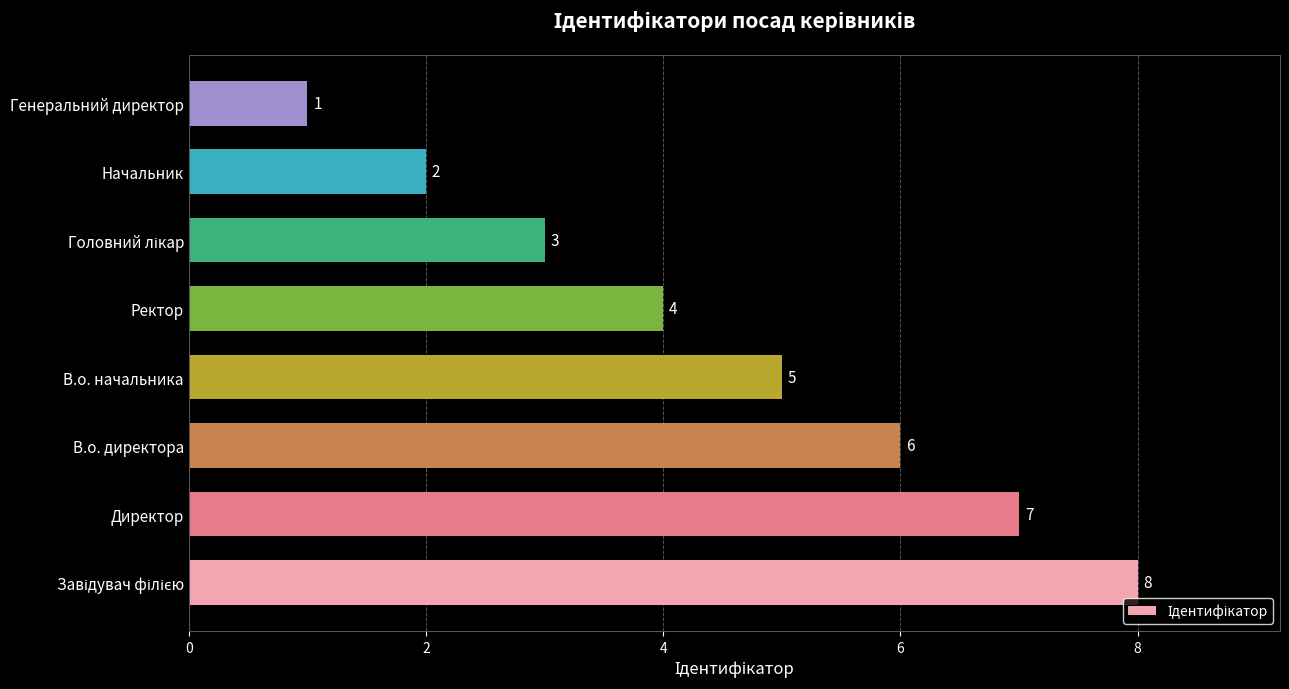

How many categories are shown in the chart?

8